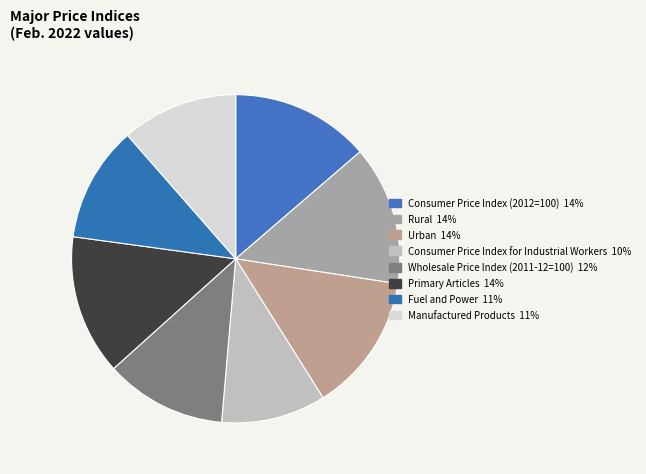

Does Wholesale Price Index (2011-12=100) represent more than half of the total?

No